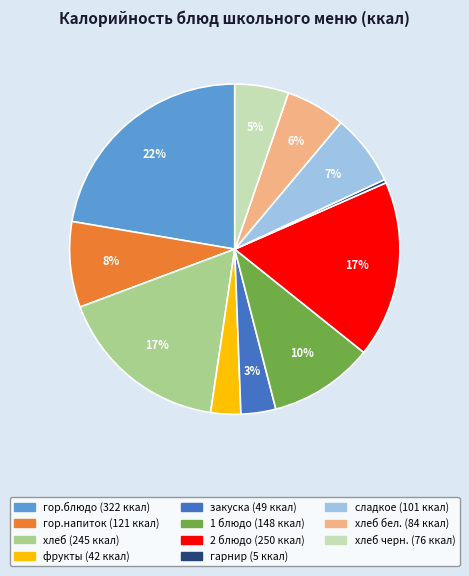

To the nearest percent, what is the average slice percentage?

9%